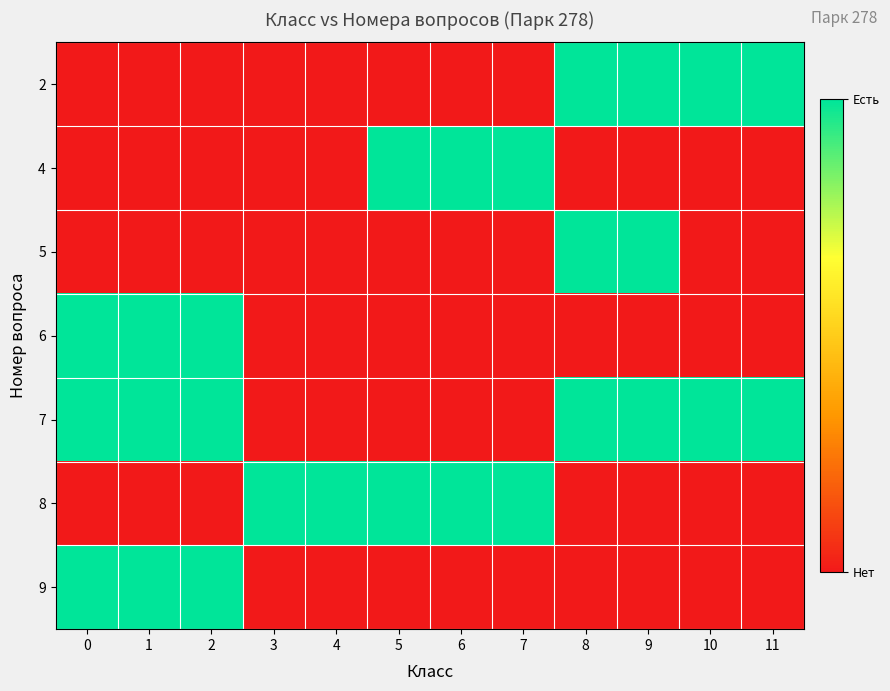

At 6, list the series in order from smallest to largest.

2, 5, 6, 7, 9, 4, 8